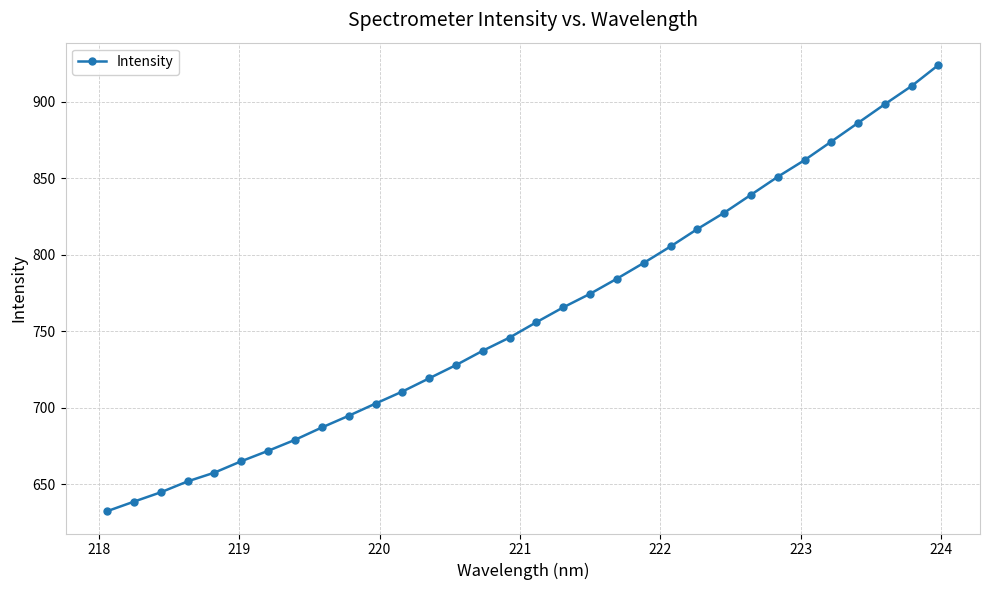

What is the minimum value shown in the chart?

632.3